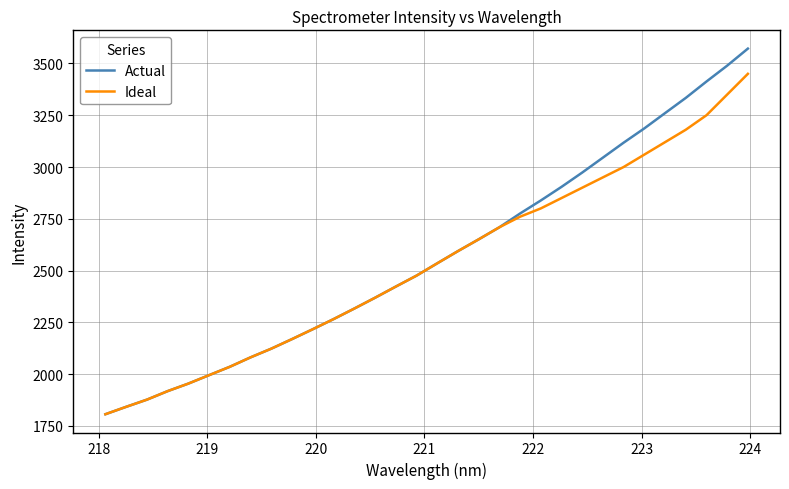

What are all the series names shown in the legend?

Actual, Ideal